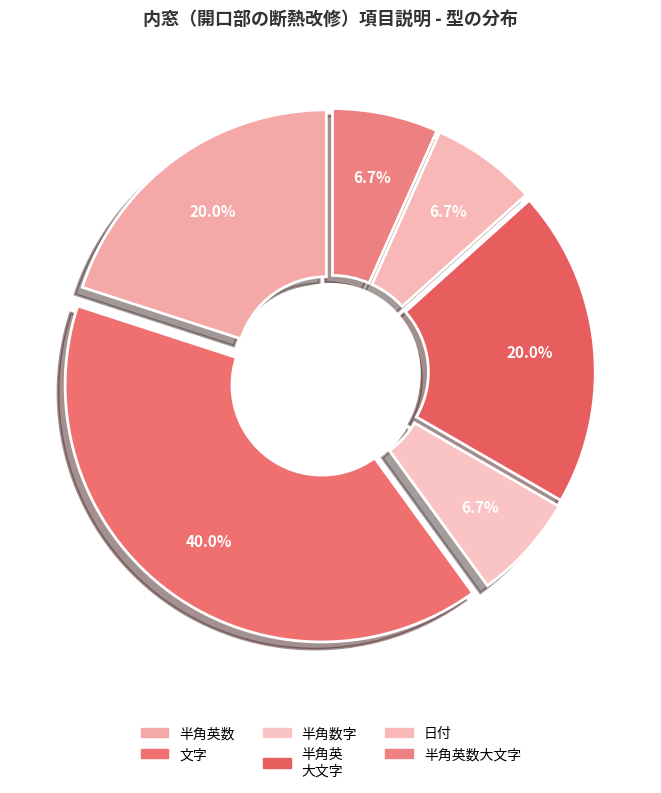

The 半角数字 slice represents 7% of the pie. True or false?

True